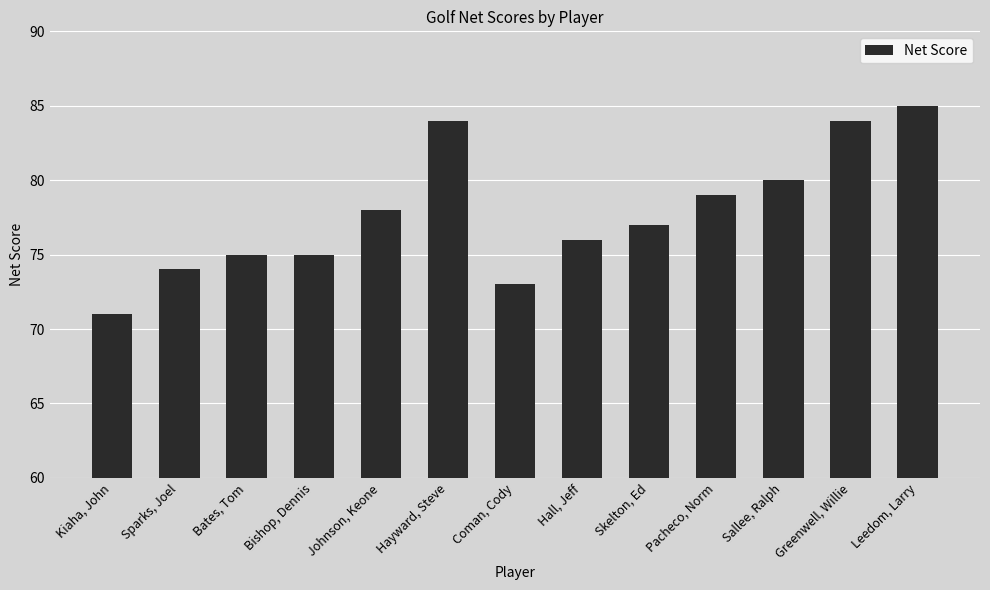

At which category does the chart reach its minimum across all series?

Kiaha, John